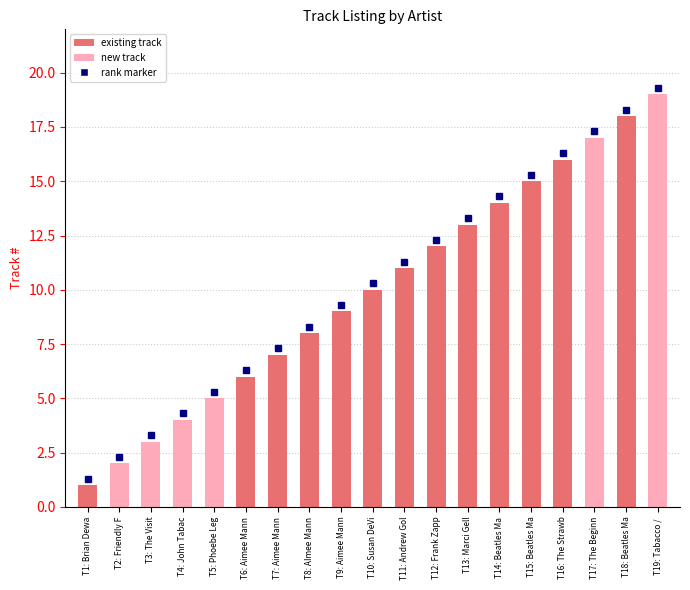

The value at Friendly Fires is 2. True or false?

True